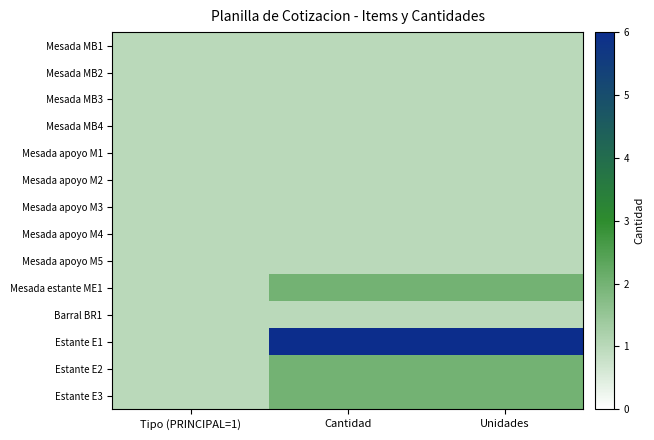

At Unidades, list the series in order from largest to smallest.

Estante E1, Mesada estante ME1, Estante E2, Estante E3, Mesada MB1, Mesada MB2, Mesada MB3, Mesada MB4, Mesada apoyo M1, Mesada apoyo M2, Mesada apoyo M3, Mesada apoyo M4, Mesada apoyo M5, Barral BR1